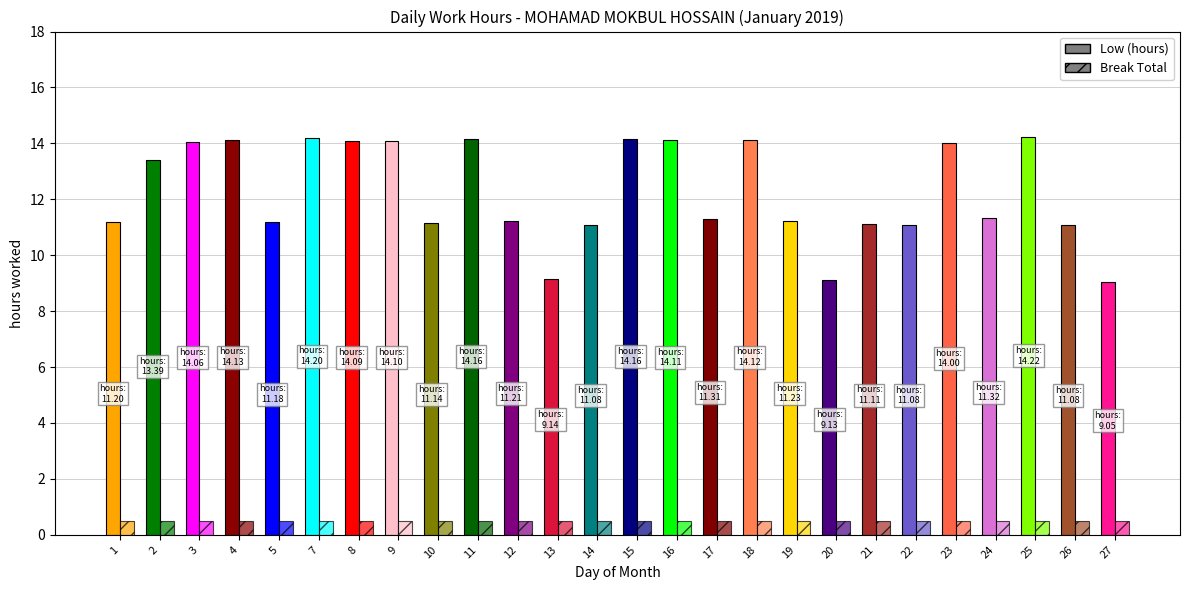

Reading left to right, what are all the values shown in this chart?

Low (hours): 1=11.2	2=13.4	3=14.1	4=14.1	5=11.2	7=14.2	8=14.1	9=14.1	10=11.1	11=14.2	12=11.2	13=9.1	14=11.1	15=14.2	16=14.1	17=11.3	18=14.1	19=11.2	20=9.1	21=11.1	22=11.1	23=14.0	24=11.3	25=14.2	26=11.1	27=9.1
Break Total: 1=0.0	2=0.0	3=0.0	4=0.0	5=0.0	7=0.0	8=0.0	9=0.0	10=0.0	11=0.0	12=0.0	13=0.0	14=0.0	15=0.0	16=0.0	17=0.0	18=0.0	19=0.0	20=0.0	21=0.0	22=0.0	23=0.0	24=0.0	25=0.0	26=0.0	27=0.0